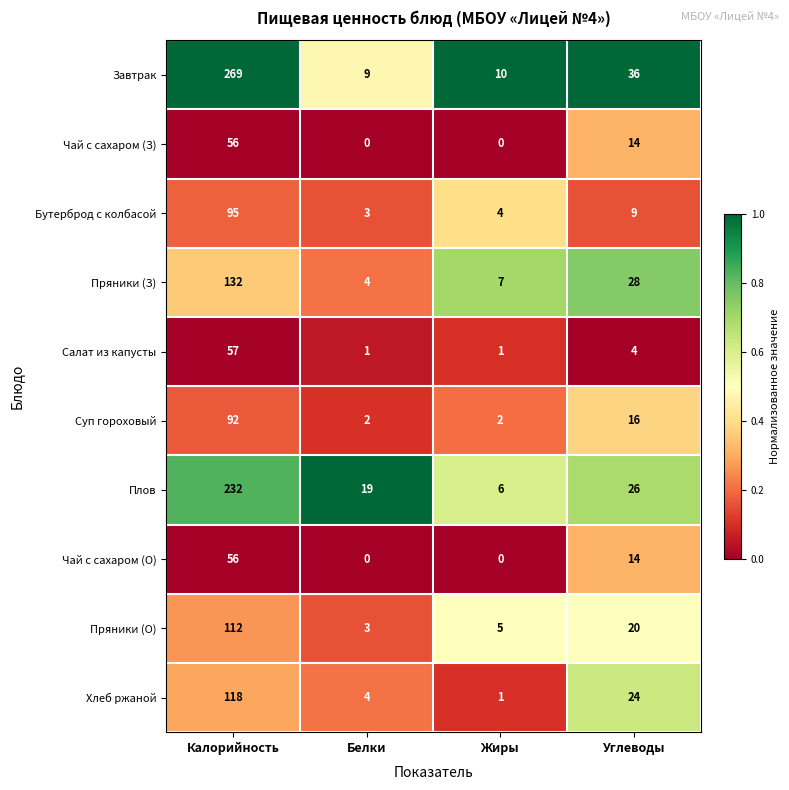

At which label is Чай с сахаром (О) closest to 28?

Углеводы